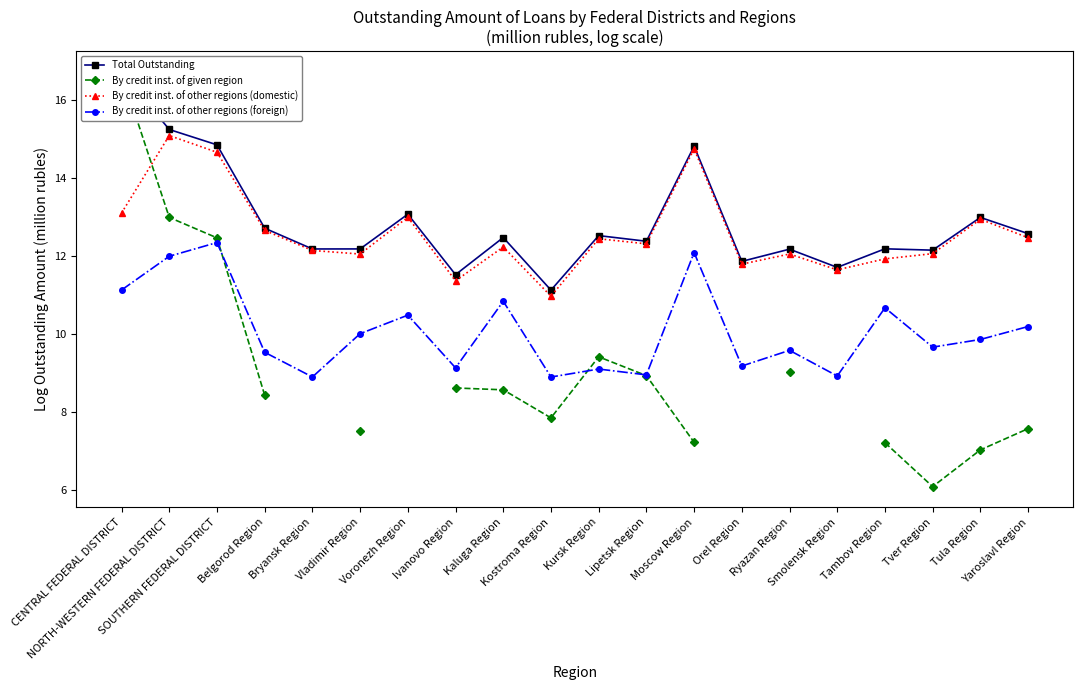

Rank the series at Ivanovo Region from lowest to highest value.

By credit inst. of given region, By credit inst. of other regions (foreign), By credit inst. of other regions (domestic), Total Outstanding